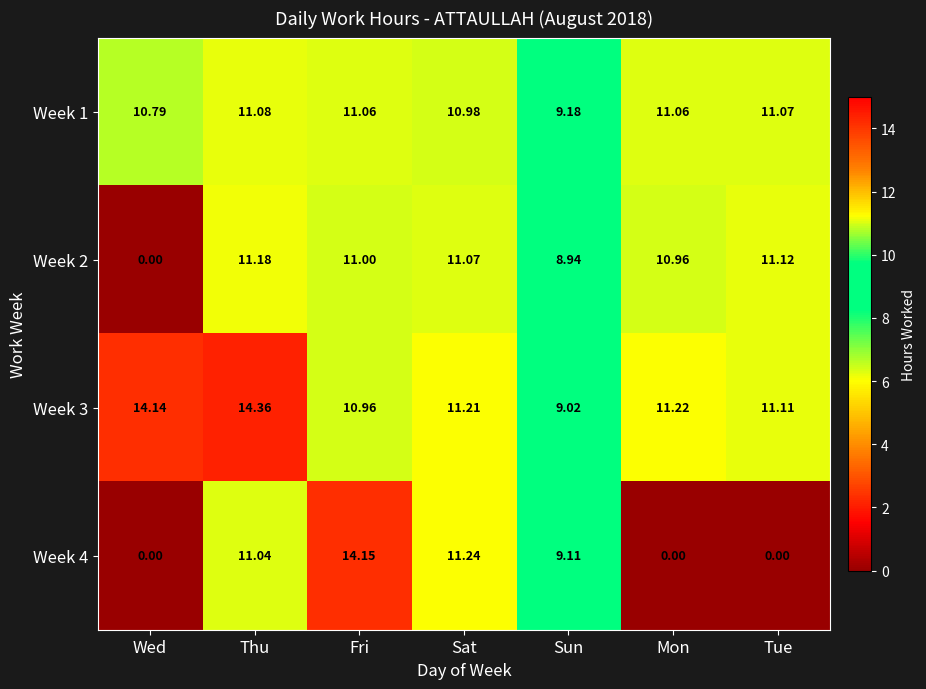

Rank the categories by Week 3 value from lowest to highest.

Sun, Fri, Tue, Sat, Mon, Wed, Thu